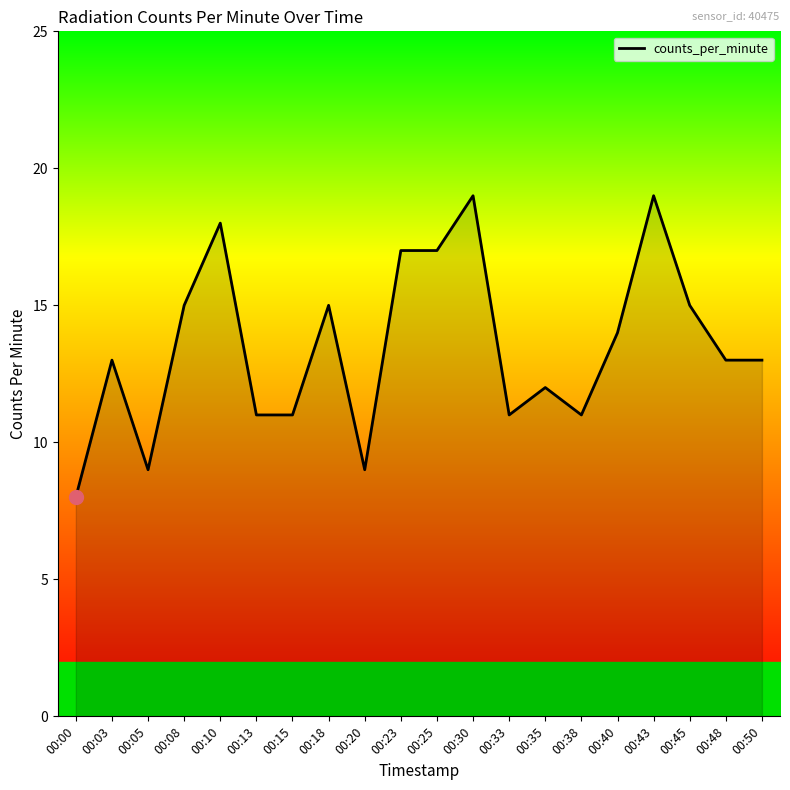

The chart shows a value of 9 at 00:20. True or false?

True